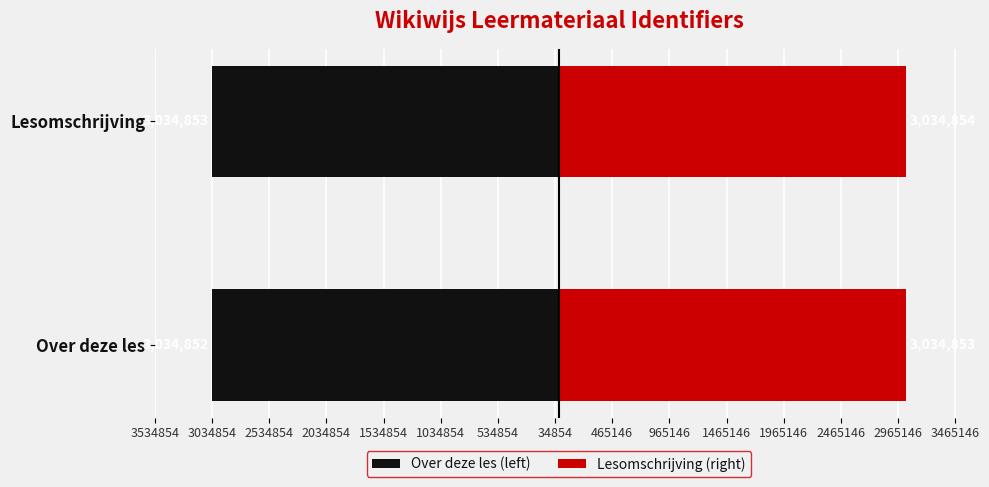

Which series changed the most between Over deze les and Lesomschrijving?

Over deze les (left)